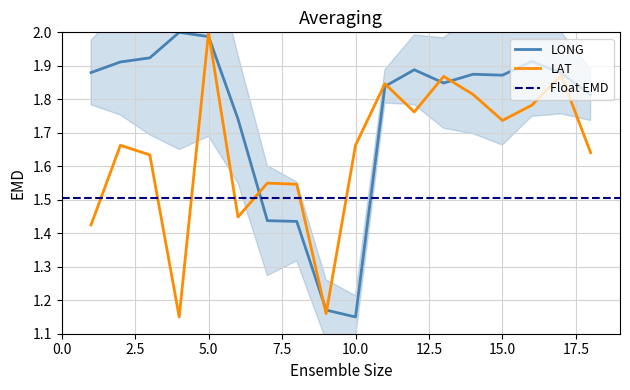

What value does the LAT series have at 15?

1.7